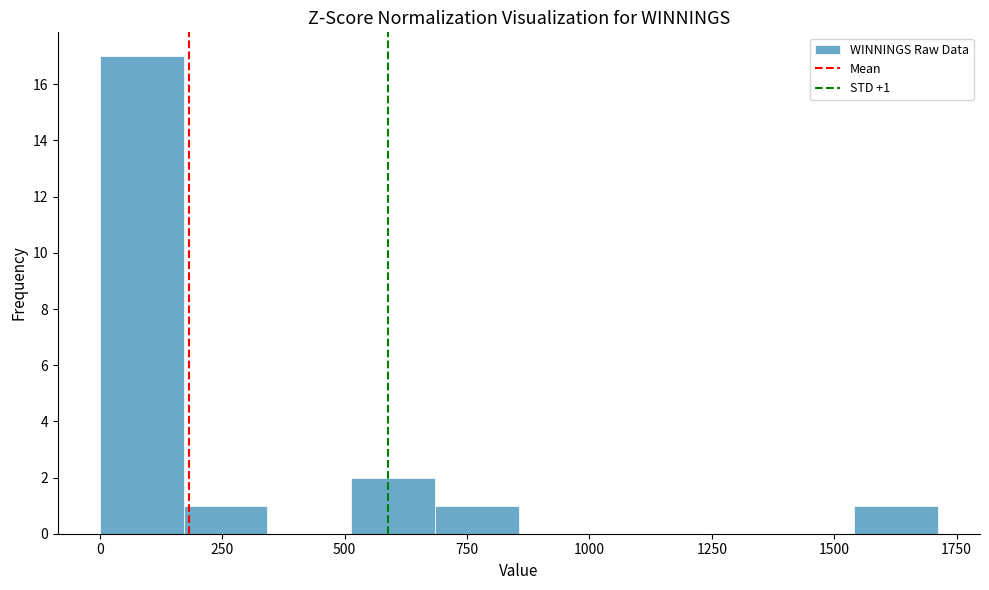

Around what value on the x-axis is the tallest bar? Give the approximate position of its centre, as read against the axis.

100